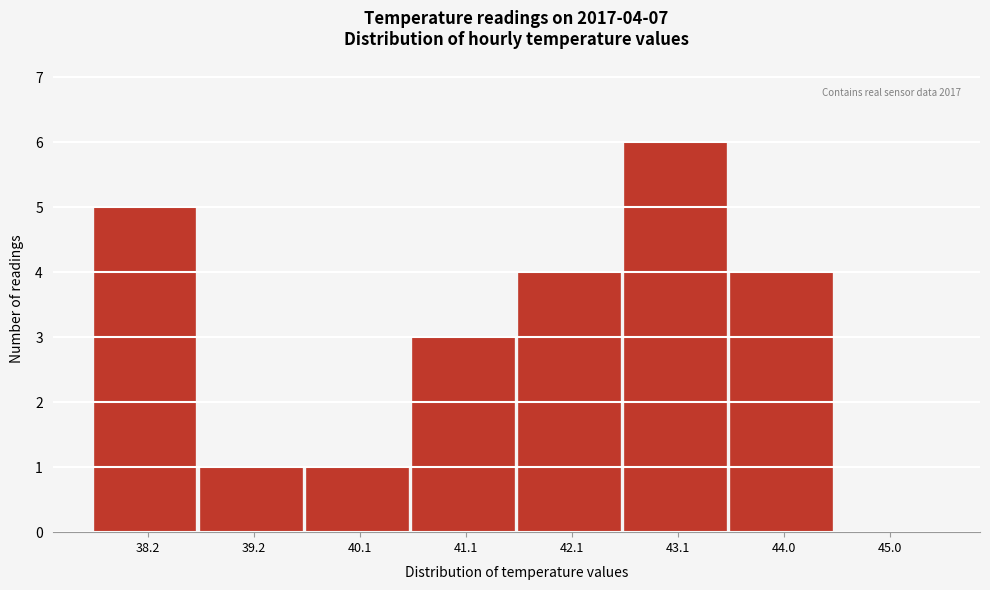

Reading left to right, list all the values displayed in this chart.

38.2=5	39.2=1	40.1=1	41.1=3	42.1=4	43.1=6	44.0=4	45.0=0